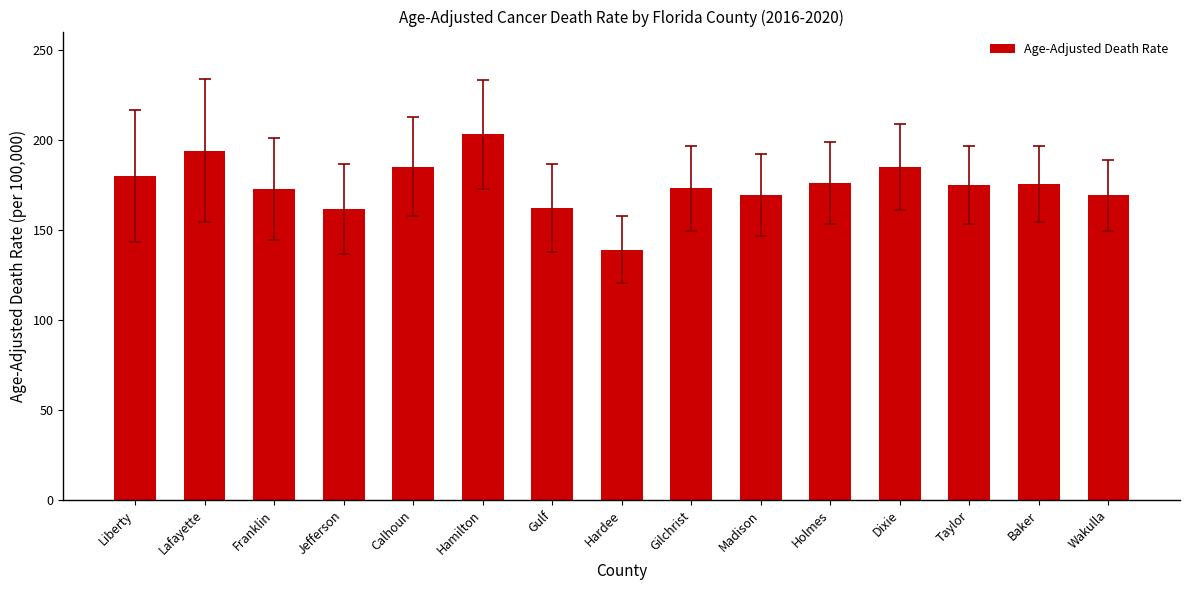

Is it true that the value at Lafayette is 193.8?

True